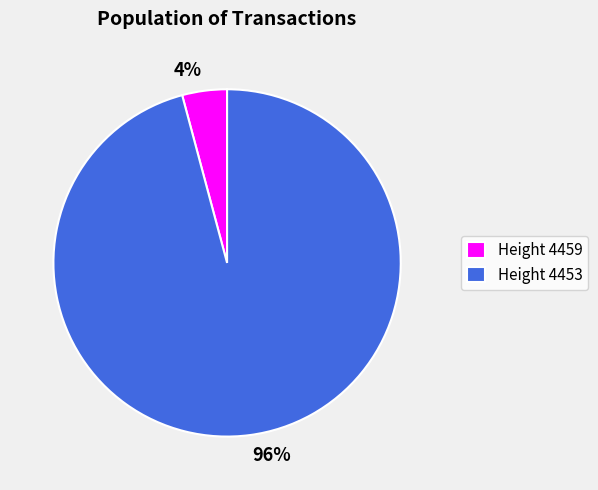

Do 96% and 4% together represent more than half of the pie?

Yes